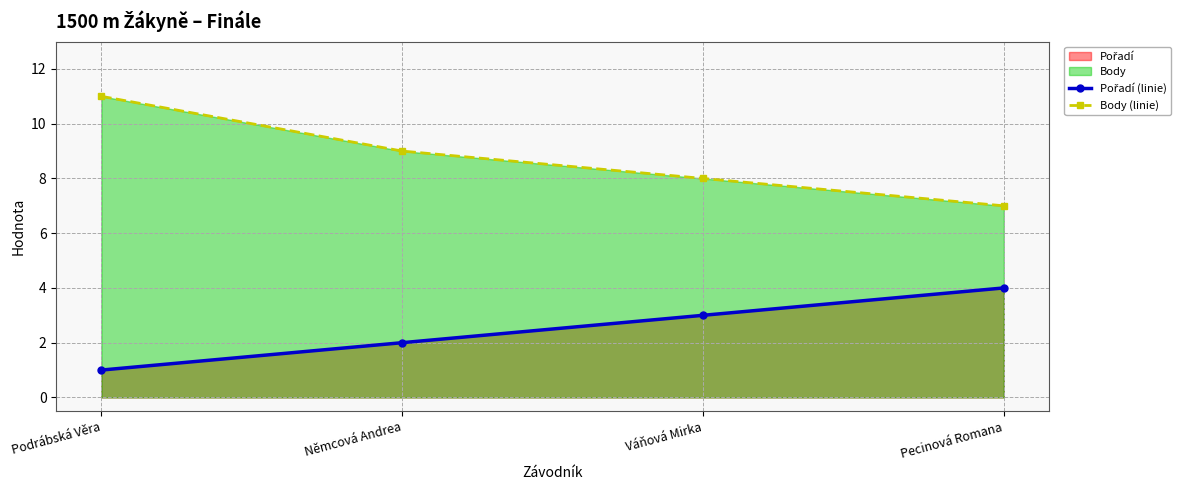

What is the value of the Pořadí (linie) point at the 4th from the left?

4